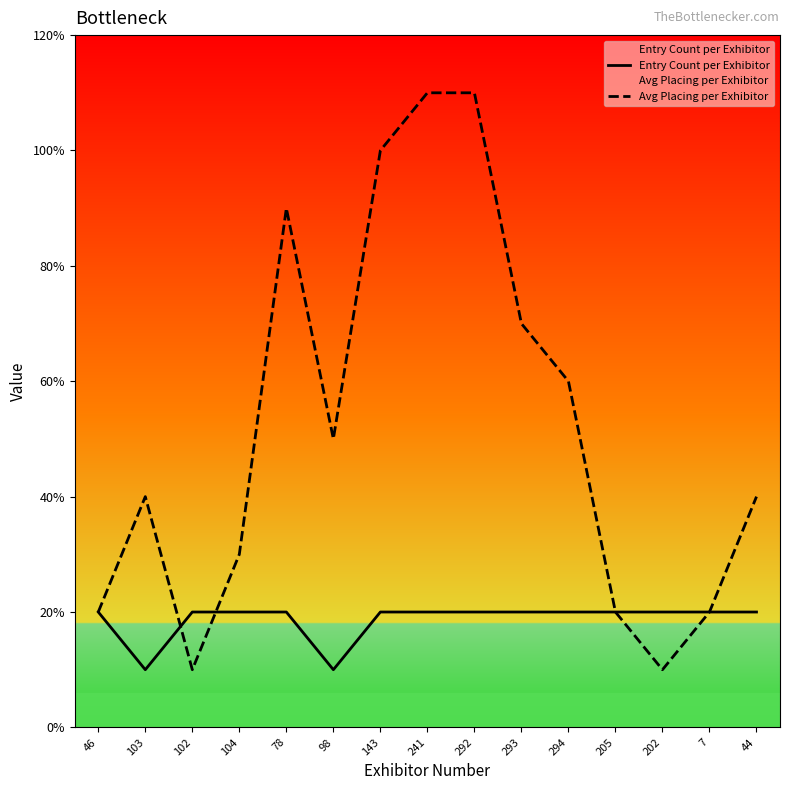

How many Entry Count per Exhibitor values are between 2 and 3?

13